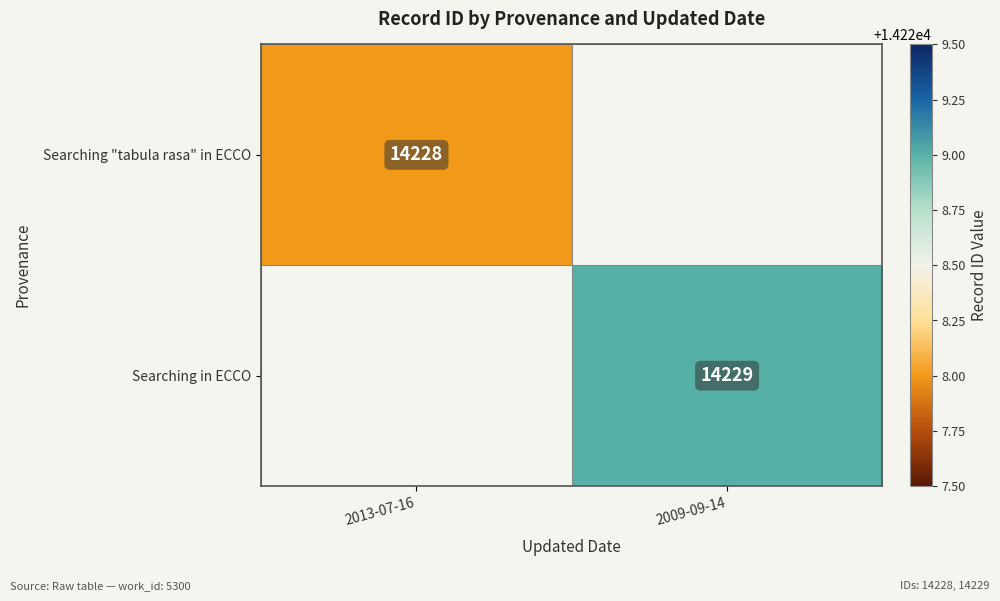

Is the value of Searching in ECCO at 2009-09-14 greater than the value of Searching "tabula rasa" in ECCO at 2013-07-16?

Yes